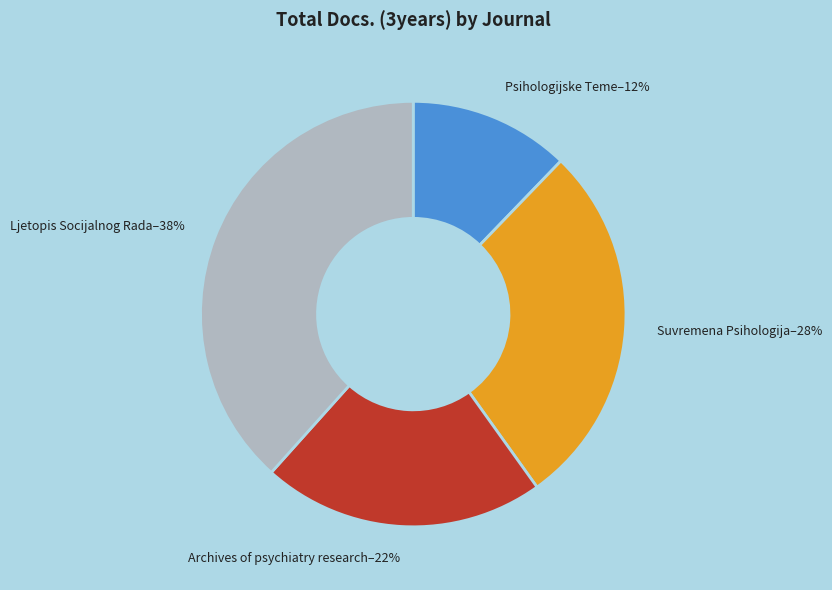

Which category has the smallest portion of the pie?

Psihologijske Teme